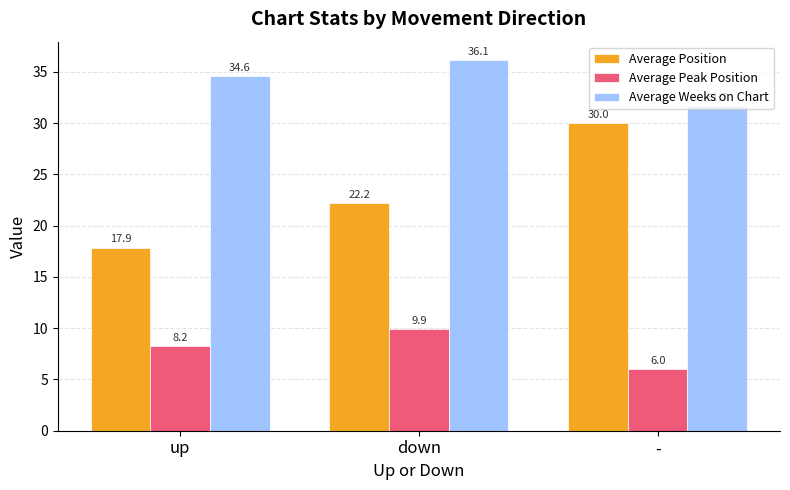

Where does the Average Weeks on Chart series first go above 34?

up